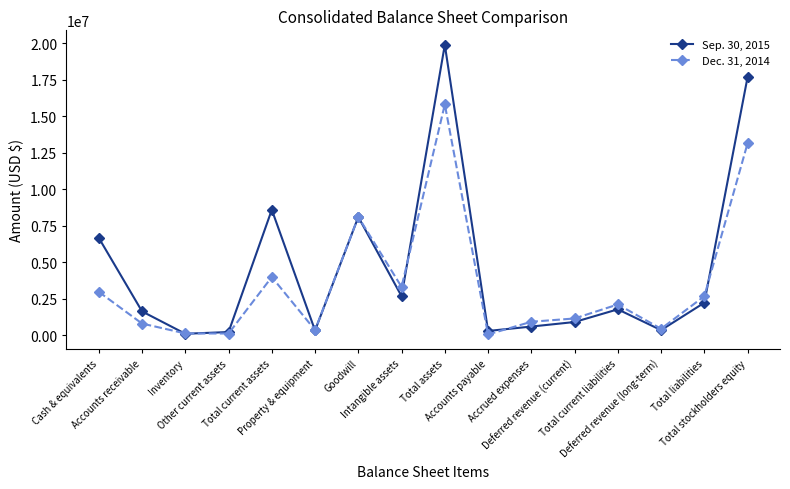

The Dec. 31, 2014 series shows 5159852 at Cash & equivalents. True or false?

False